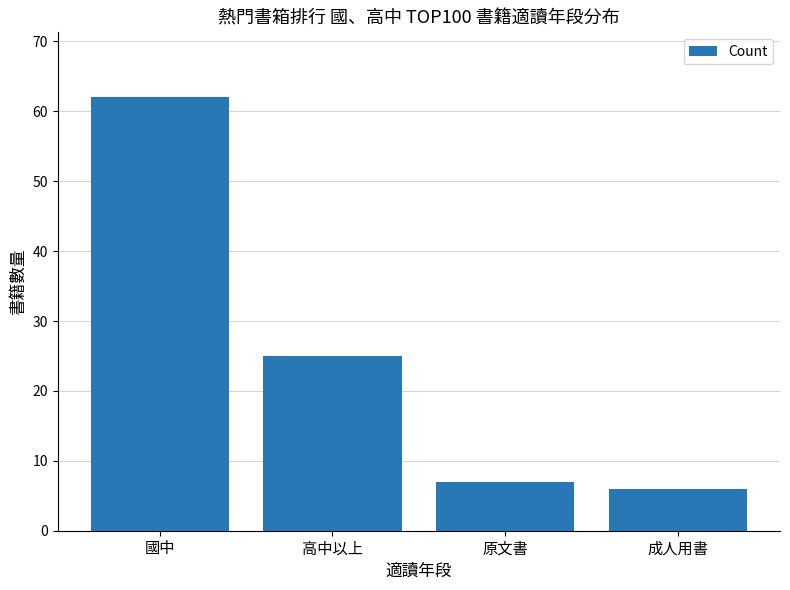

Rank the categories by value from lowest to highest.

成人用書, 原文書, 高中以上, 國中